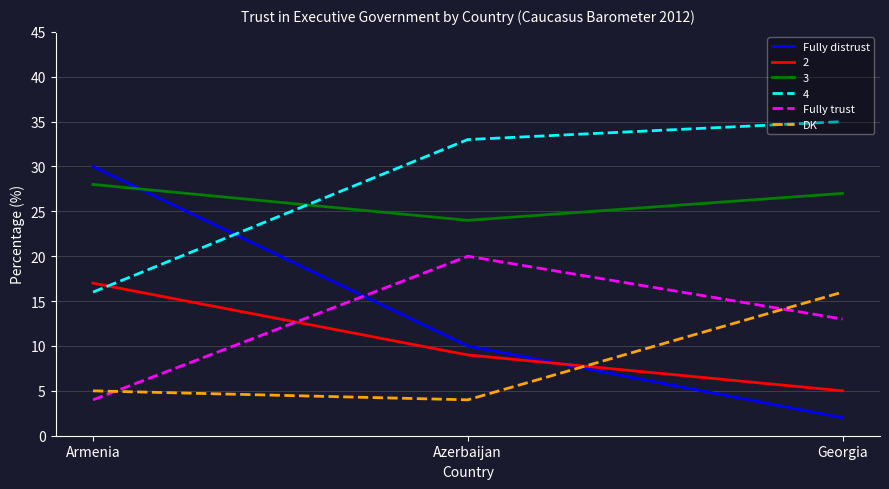

At which label is 3 closest to 26?

Georgia